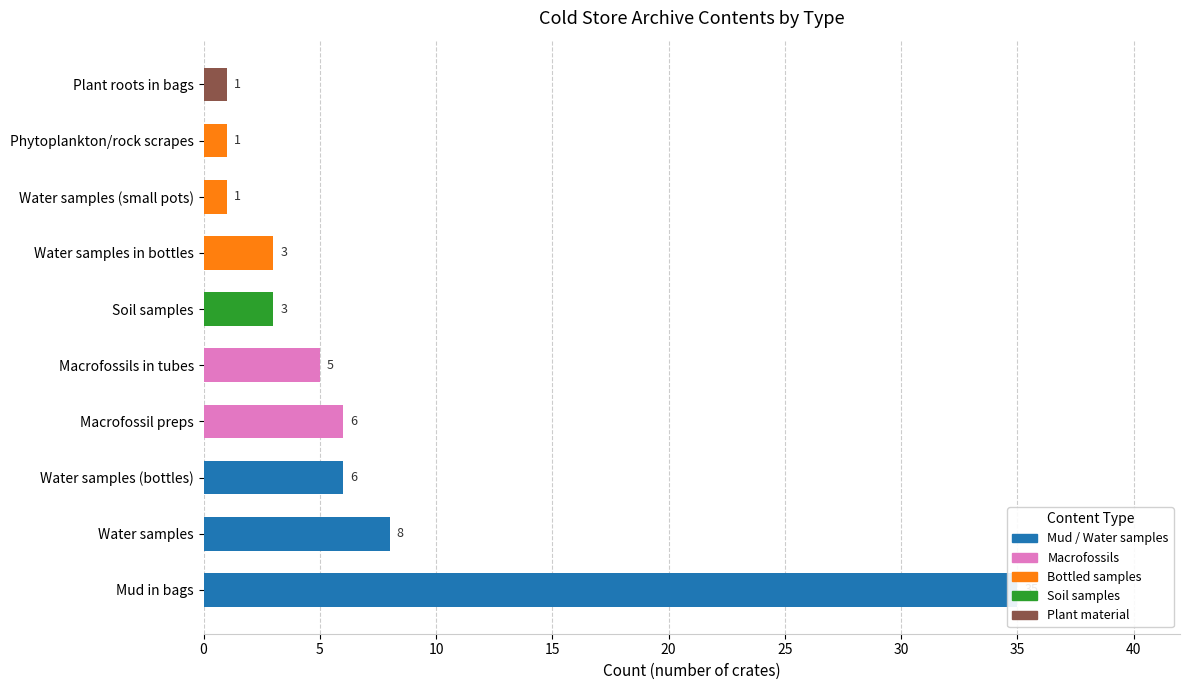

Reading left to right, list all the values displayed in this chart.

35	8	6	6	5	3	3	1	1	1